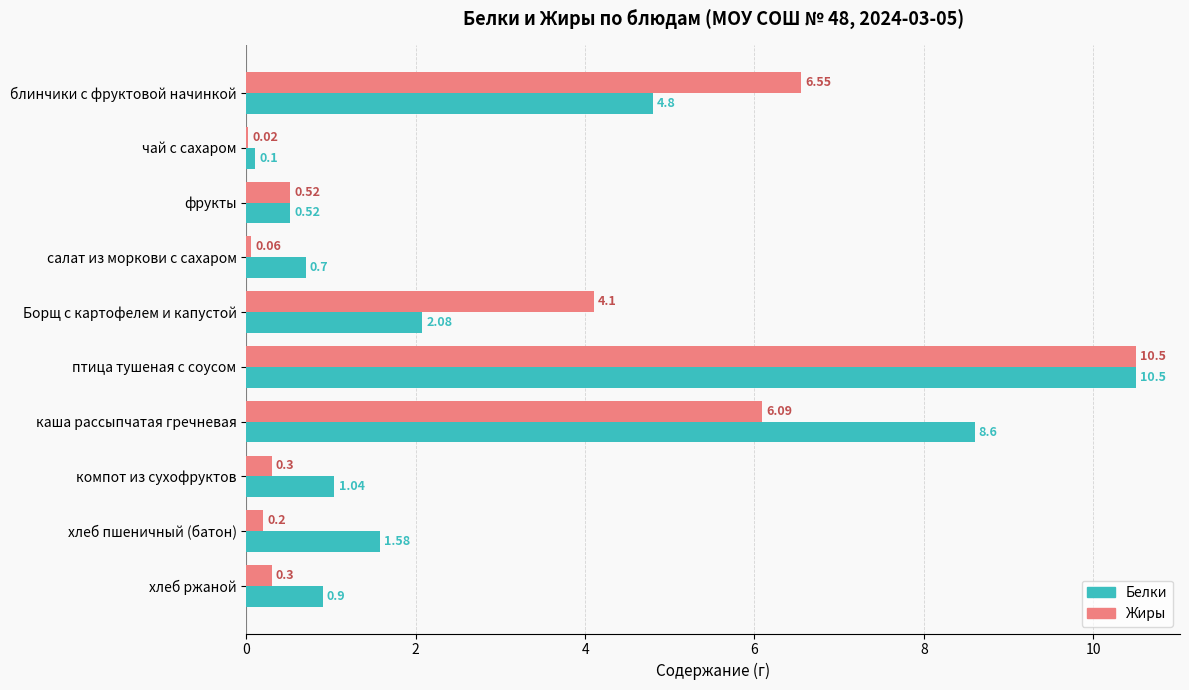

What is the sum of the Жиры values at салат из моркови с сахаром and птица тушеная с соусом?

10.6